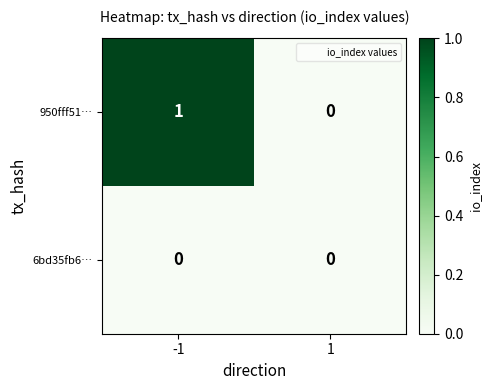

Which series has the largest range (max minus min)?

950fff51…